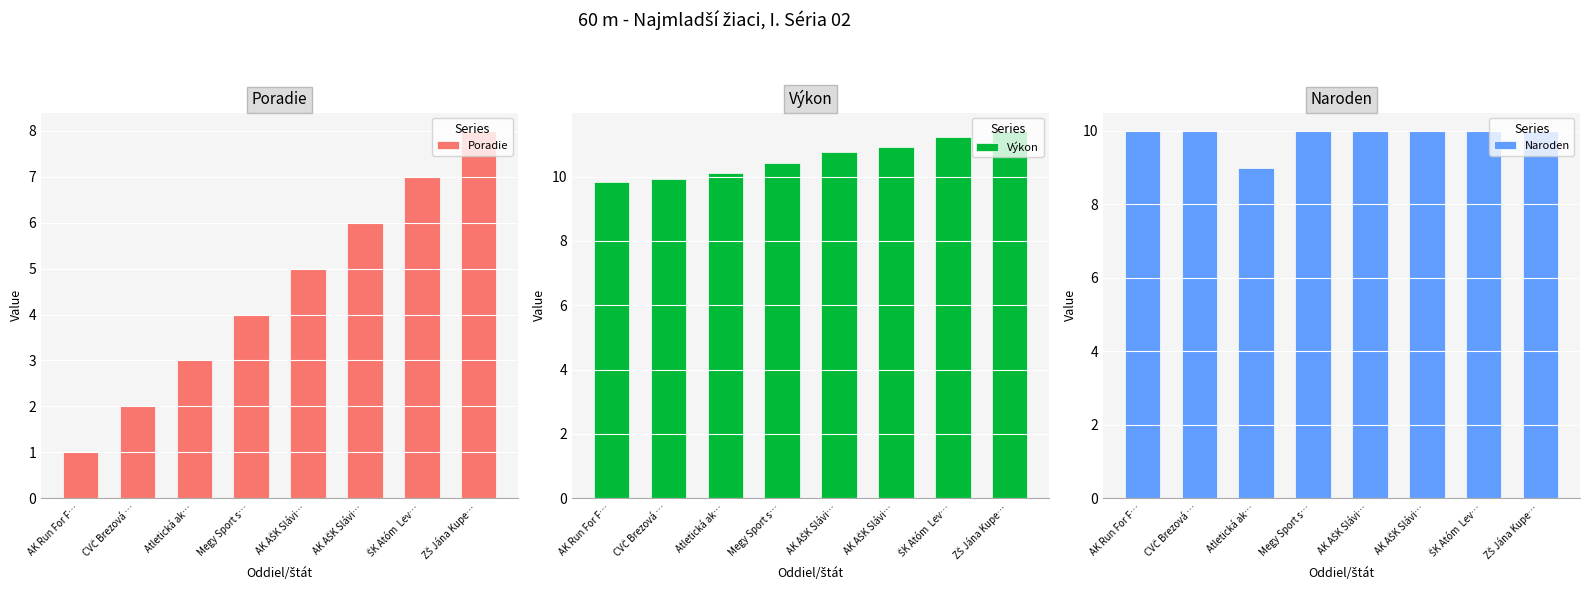

How many bars are there in total?

24